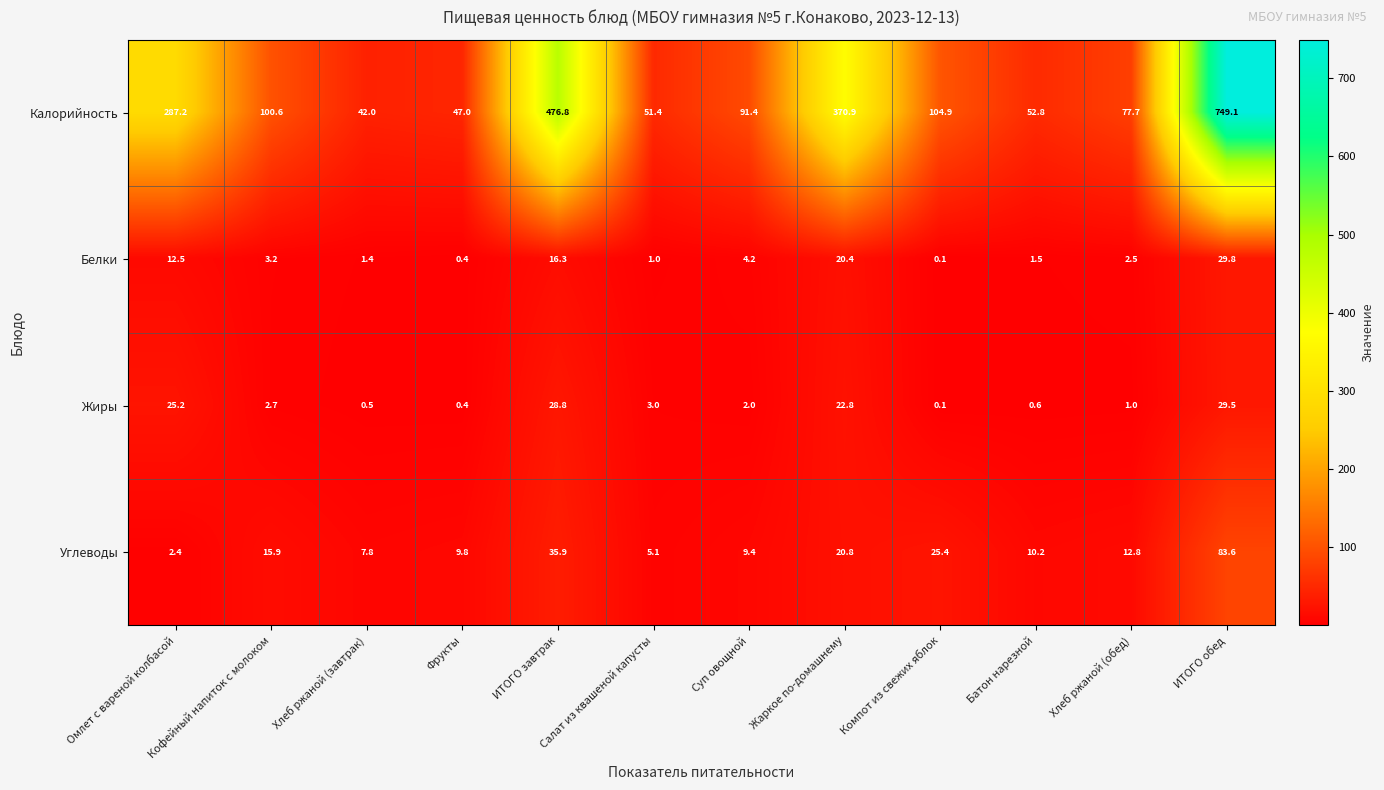

What is the difference between the highest and lowest values at Кофейный напиток с молоком?

97.9